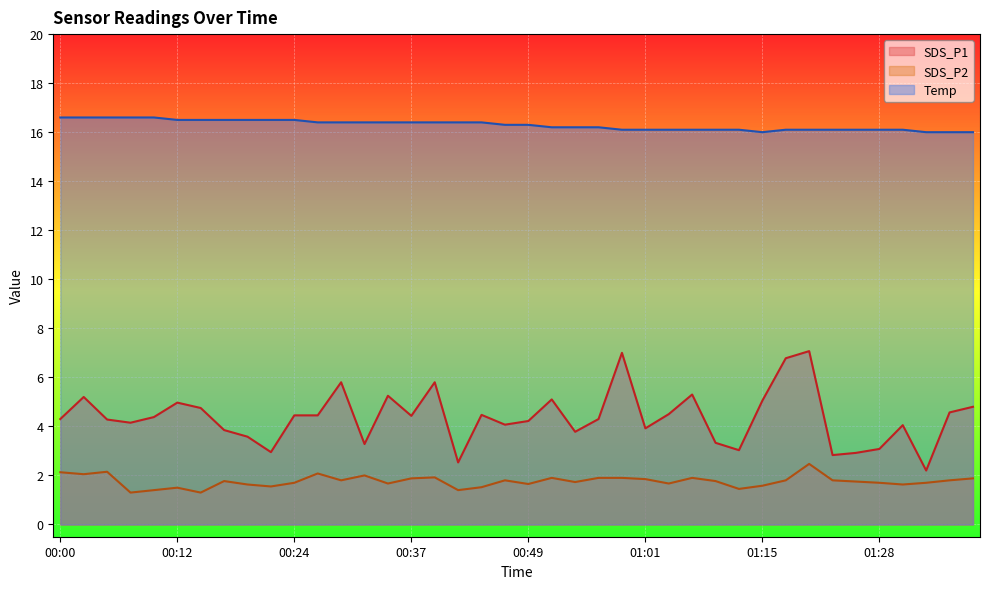

Reading left to right, transcribe all the data shown in this chart.

SDS_P1: 00:00=4.3	00:02=5.2	00:04=4.3	00:07=4.2	00:09=4.4	00:12=5.0	00:14=4.8	00:17=3.9	00:19=3.6	00:22=3.0	00:24=4.5	00:26=4.5	00:29=5.8	00:32=3.3	00:34=5.2	00:37=4.4	00:39=5.8	00:42=2.5	00:44=4.5	00:47=4.1	00:49=4.2	00:51=5.1	00:54=3.8	00:56=4.3	00:59=7.0	01:01=3.9	01:04=4.5	01:06=5.3	01:09=3.3	01:12=3.0	01:15=5.0	01:18=6.8	01:20=7.1	01:23=2.8	01:26=2.9	01:28=3.1	01:31=4.0	01:33=2.2	01:36=4.6	01:38=4.8
SDS_P2: 00:00=2.1	00:02=2.0	00:04=2.1	00:07=1.3	00:09=1.4	00:12=1.5	00:14=1.3	00:17=1.8	00:19=1.6	00:22=1.6	00:24=1.7	00:26=2.1	00:29=1.8	00:32=2.0	00:34=1.7	00:37=1.9	00:39=1.9	00:42=1.4	00:44=1.5	00:47=1.8	00:49=1.6	00:51=1.9	00:54=1.7	00:56=1.9	00:59=1.9	01:01=1.9	01:04=1.7	01:06=1.9	01:09=1.8	01:12=1.4	01:15=1.6	01:18=1.8	01:20=2.5	01:23=1.8	01:26=1.8	01:28=1.7	01:31=1.6	01:33=1.7	01:36=1.8	01:38=1.9
Temp: 00:00=16.6	00:02=16.6	00:04=16.6	00:07=16.6	00:09=16.6	00:12=16.5	00:14=16.5	00:17=16.5	00:19=16.5	00:22=16.5	00:24=16.5	00:26=16.4	00:29=16.4	00:32=16.4	00:34=16.4	00:37=16.4	00:39=16.4	00:42=16.4	00:44=16.4	00:47=16.3	00:49=16.3	00:51=16.2	00:54=16.2	00:56=16.2	00:59=16.1	01:01=16.1	01:04=16.1	01:06=16.1	01:09=16.1	01:12=16.1	01:15=16.0	01:18=16.1	01:20=16.1	01:23=16.1	01:26=16.1	01:28=16.1	01:31=16.1	01:33=16.0	01:36=16.0	01:38=16.0